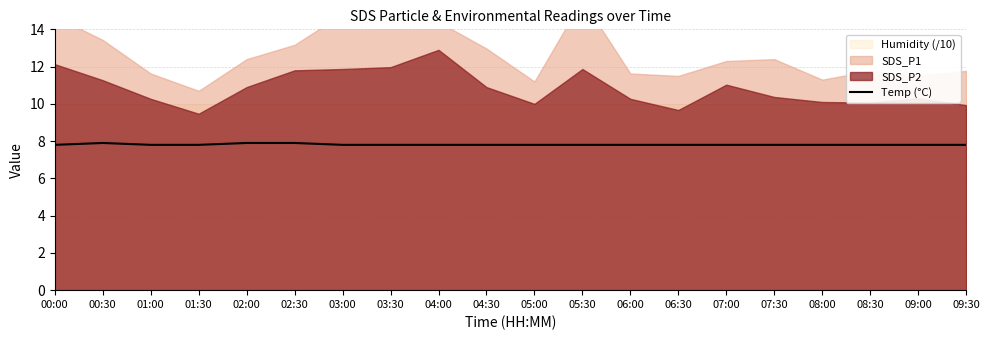

What is the value of the 13th point from the left?

7.8